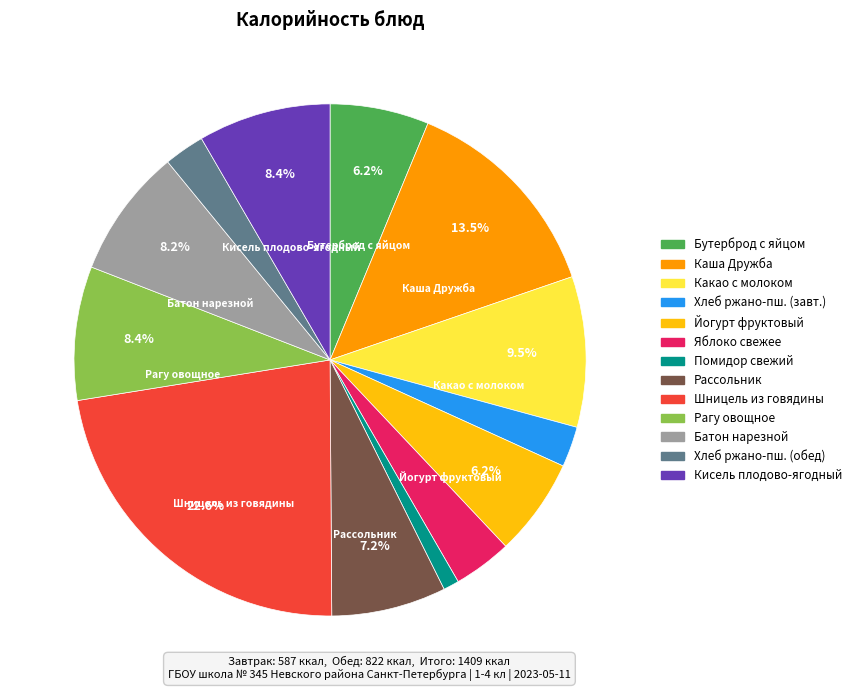

Is there a majority slice in this chart?

No